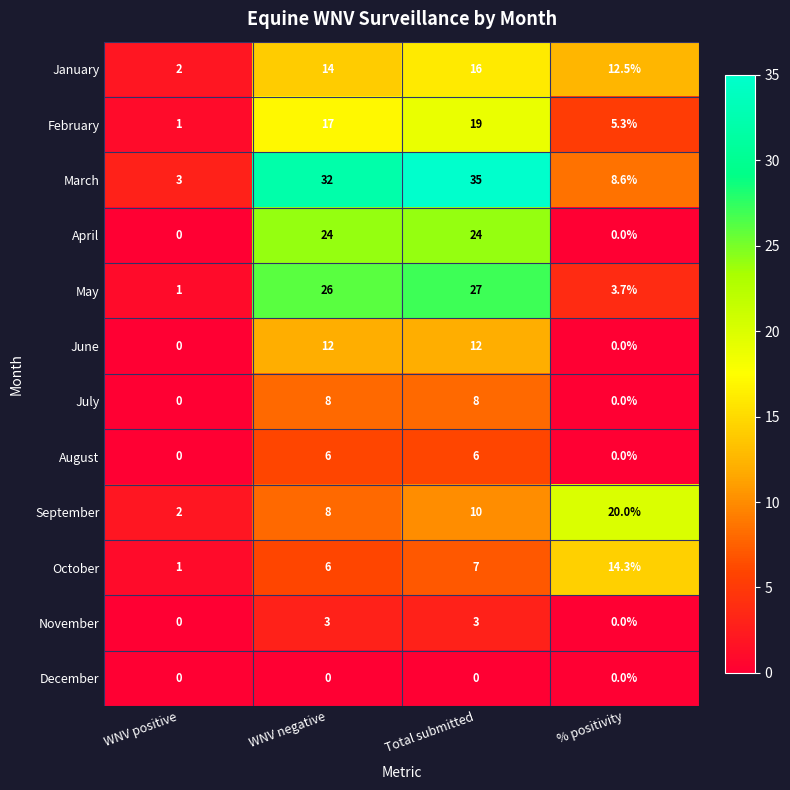

At which category does the chart reach its peak across all series?

Total submitted